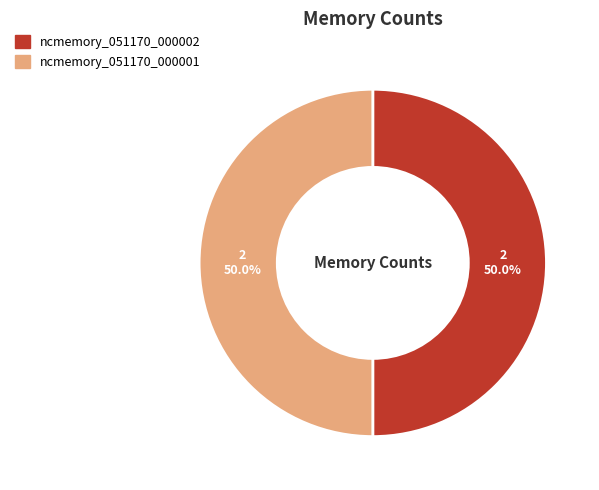

Count the number of slices in the pie.

2